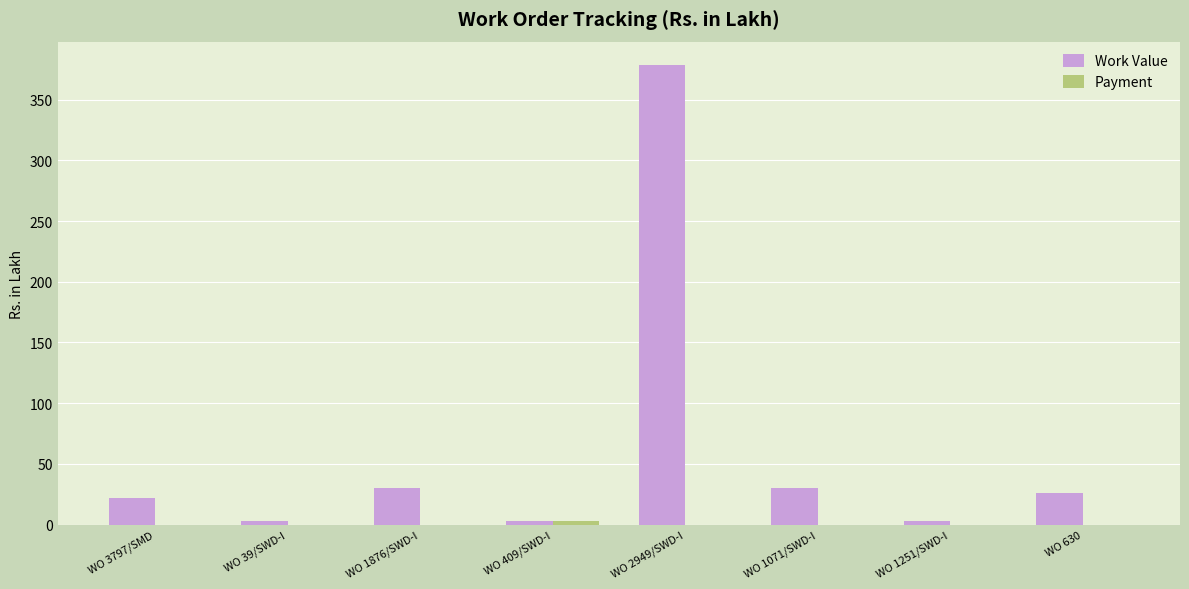

The Work Value series shows 26.2 at WO 630. True or false?

True